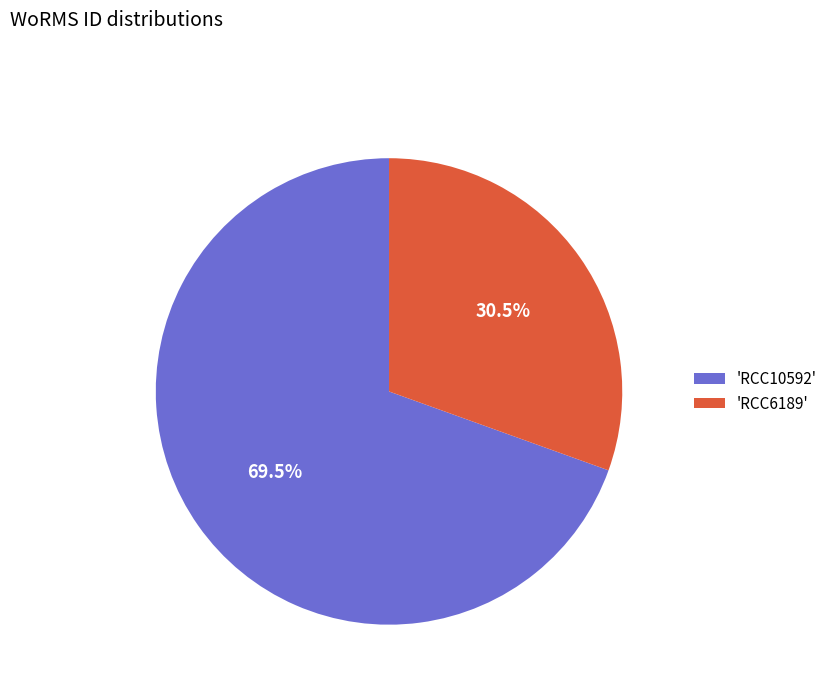

Which slice is the largest?

'RCC10592'